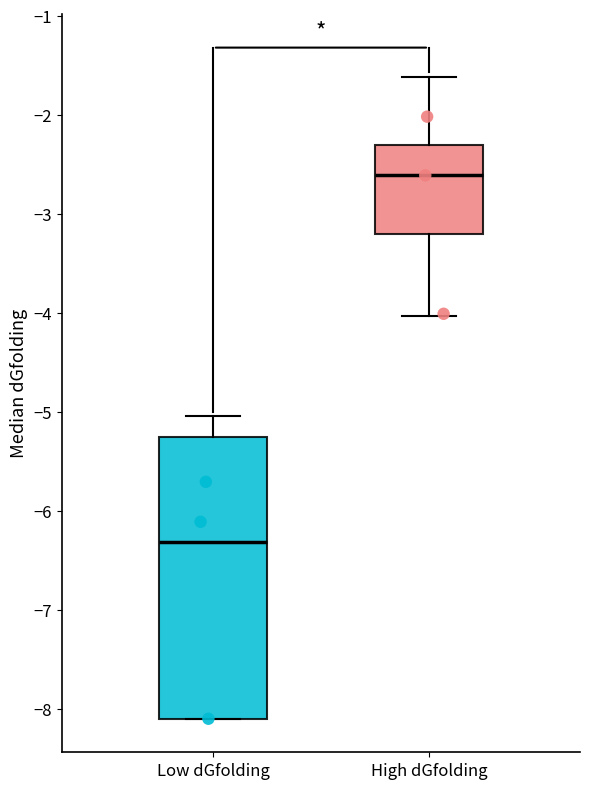

Which box is the tallest, from its lower edge to its upper edge?

Low dGfolding